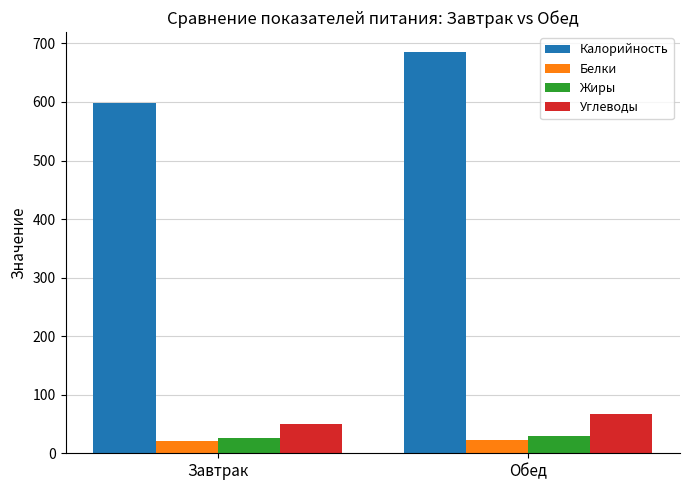

How many groups of bars are there?

2